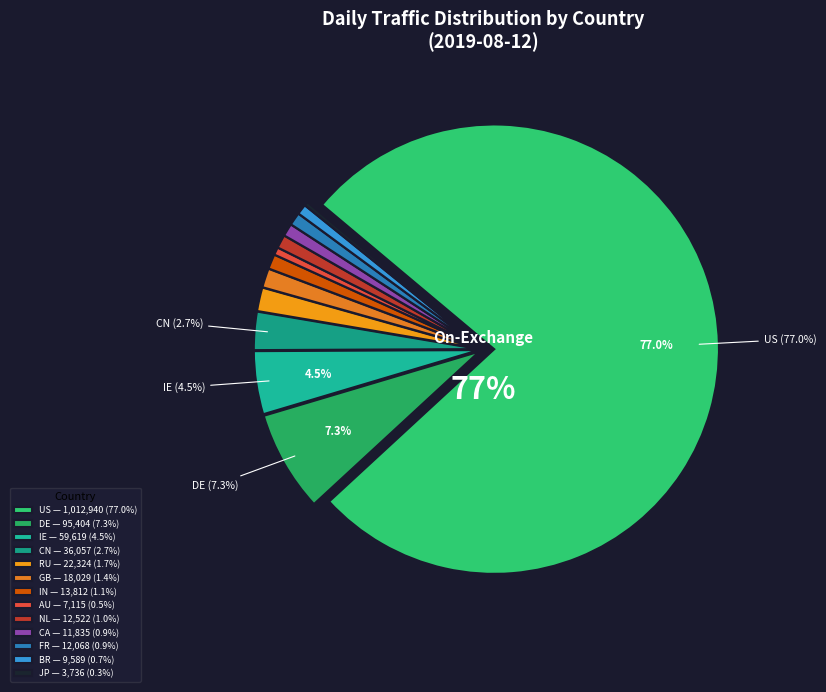

What is the largest slice in the pie chart?

US